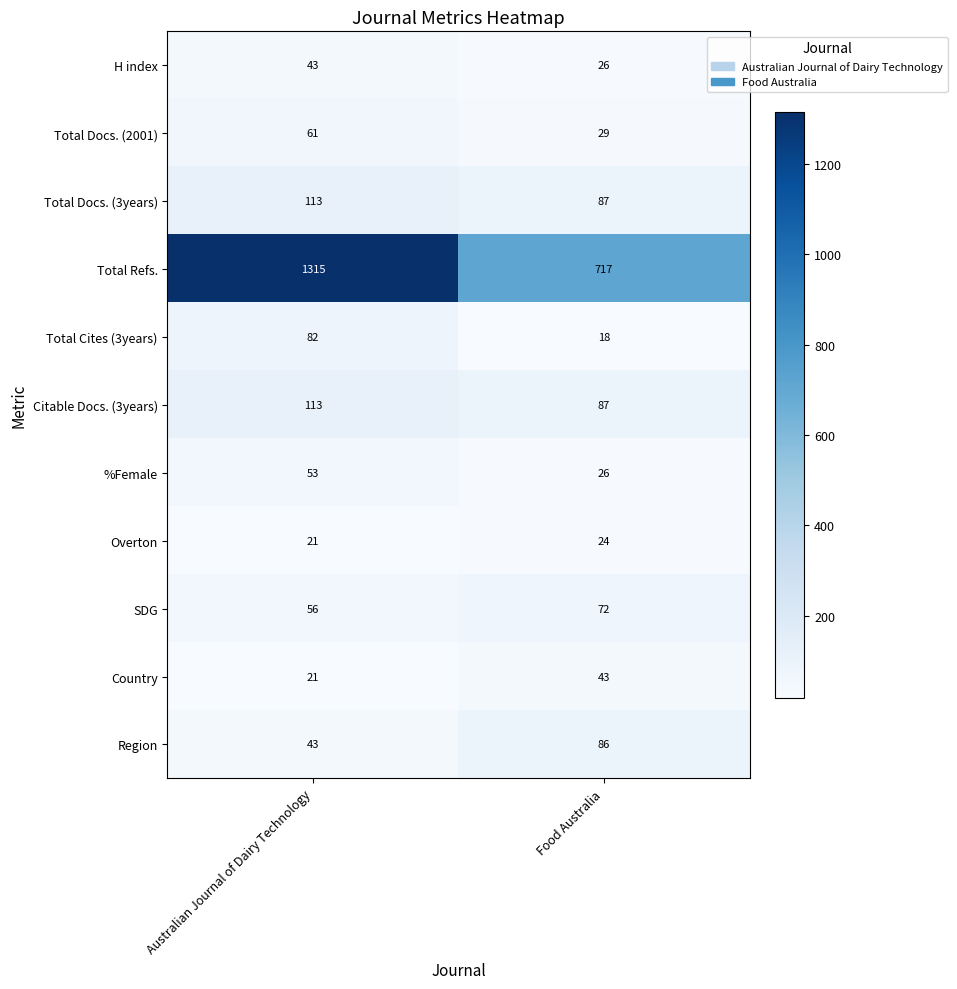

Reading left to right, list all the values displayed in this chart.

H index: 43	26
Total Docs. (2001): 61	29
Total Docs. (3years): 113	87
Total Refs.: 1315	717
Total Cites (3years): 82	18
Citable Docs. (3years): 113	87
%Female: 53	26
Overton: 21	24
SDG: 56	72
Country: 21	43
Region: 43	86